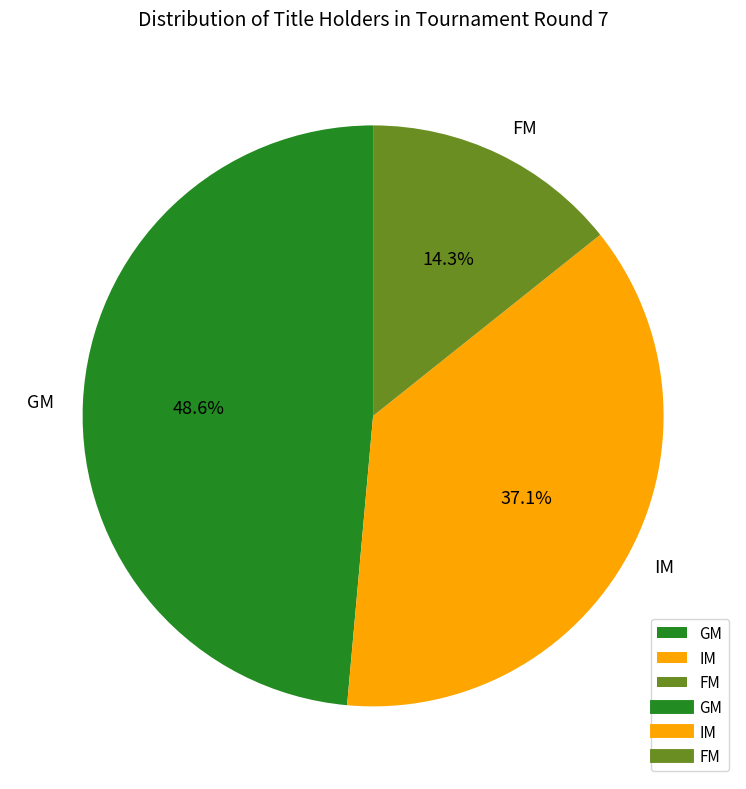

To the nearest percent, what is the difference between the GM and FM slice percentages?

34%